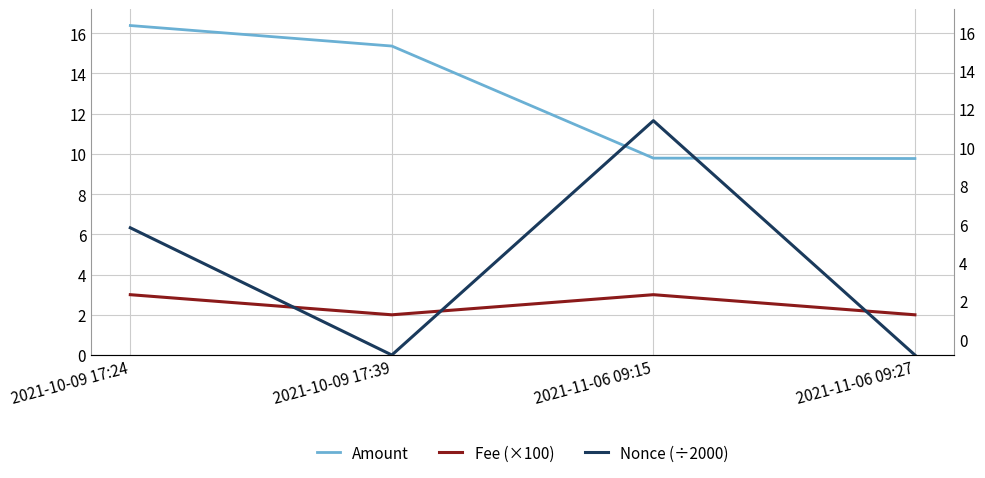

Read the Amount value at 2021-10-09 17:39.

15.4